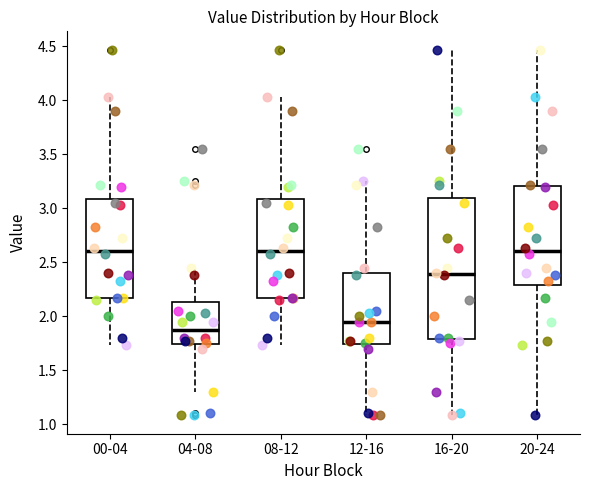

Where is the upper edge of the box for 16-20 on the y-axis? The values are not printed on the chart, so give them approximately, as read against the axis.

3.10